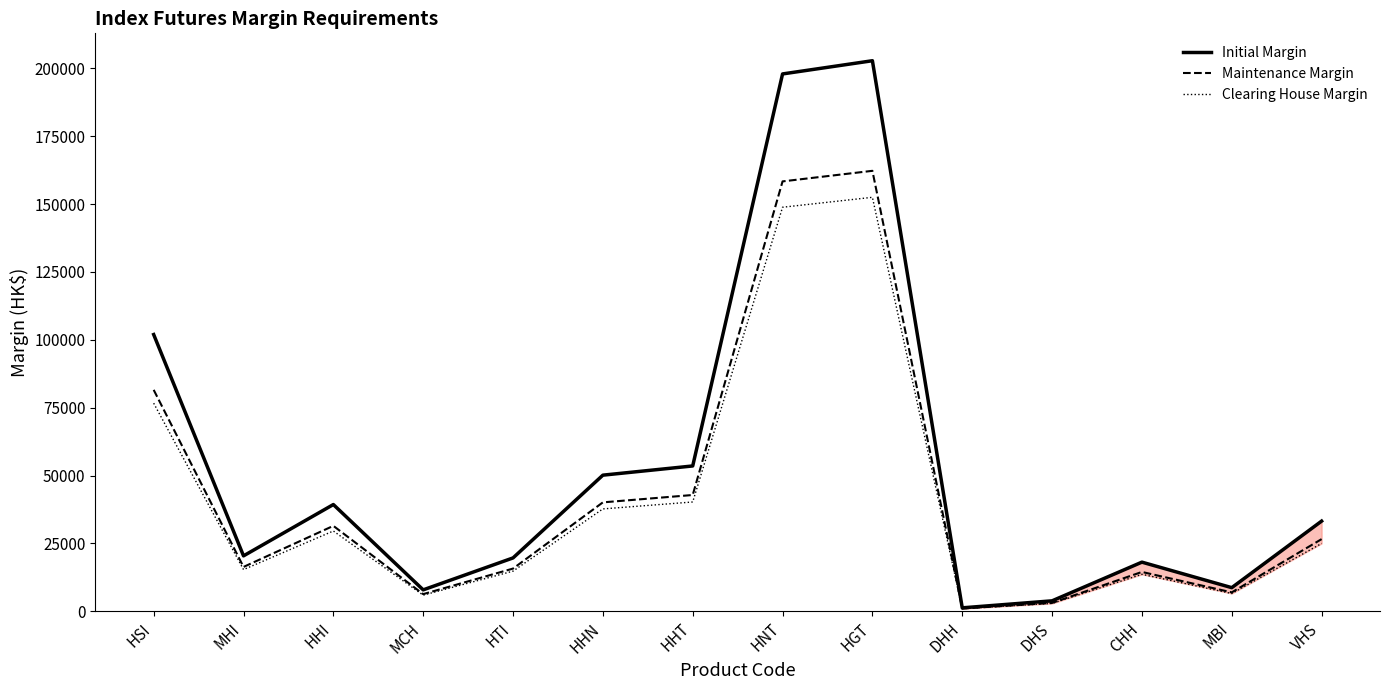

Rank the series by their maximum value, from lowest to highest.

Clearing House Margin, Maintenance Margin, Initial Margin